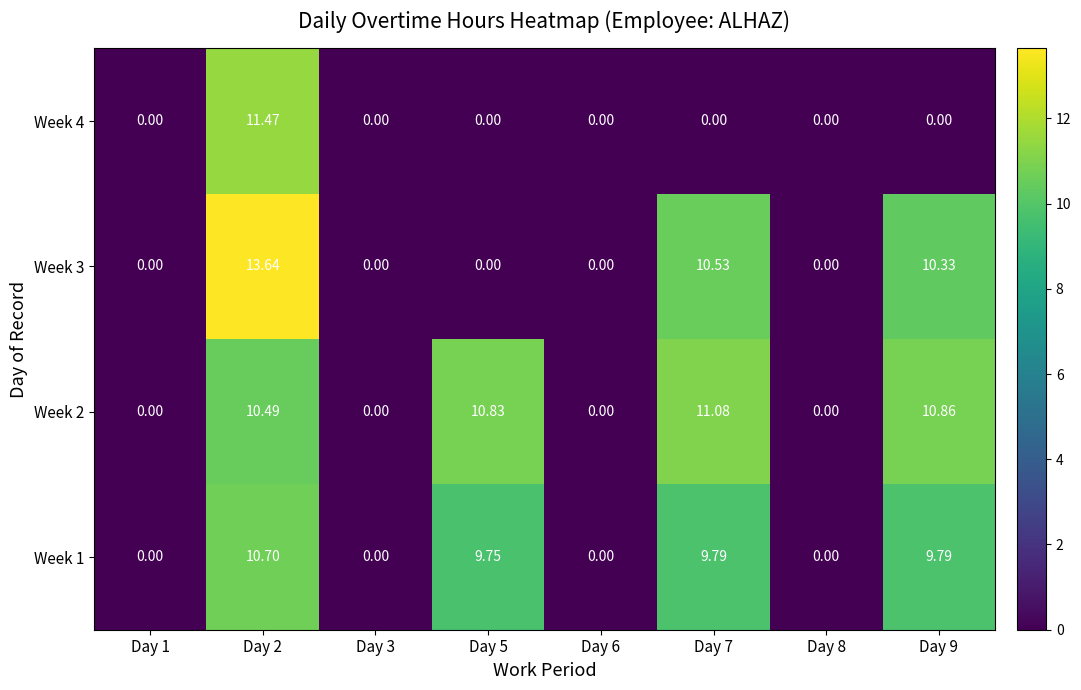

Between Day 3 and Day 2, which is larger?

Day 2